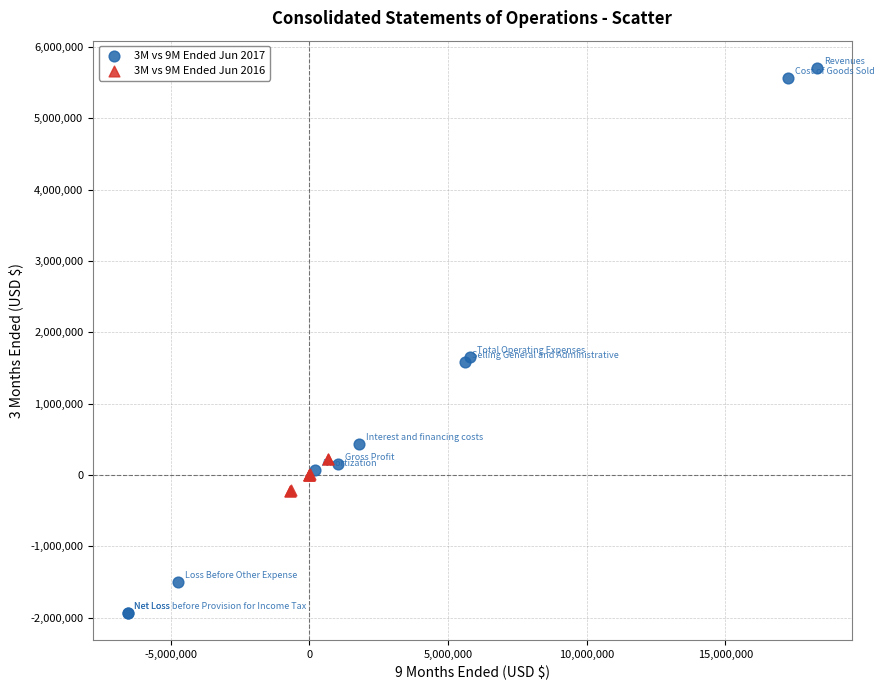

What are all the series names shown in the legend?

3M vs 9M Ended Jun 2017, 3M vs 9M Ended Jun 2016